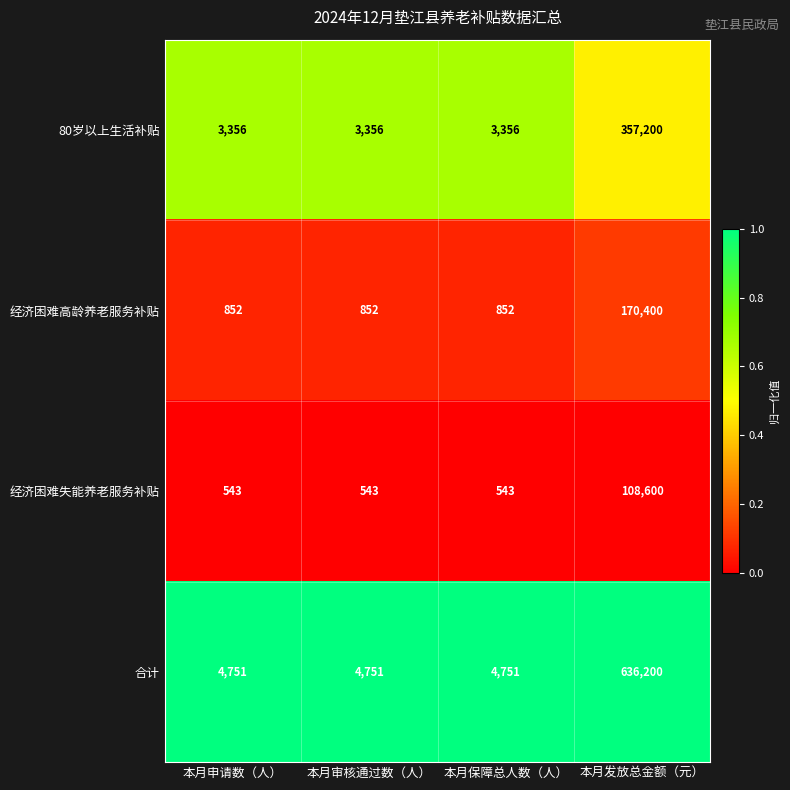

Which category has the highest value across all series?

本月发放总金额（元）